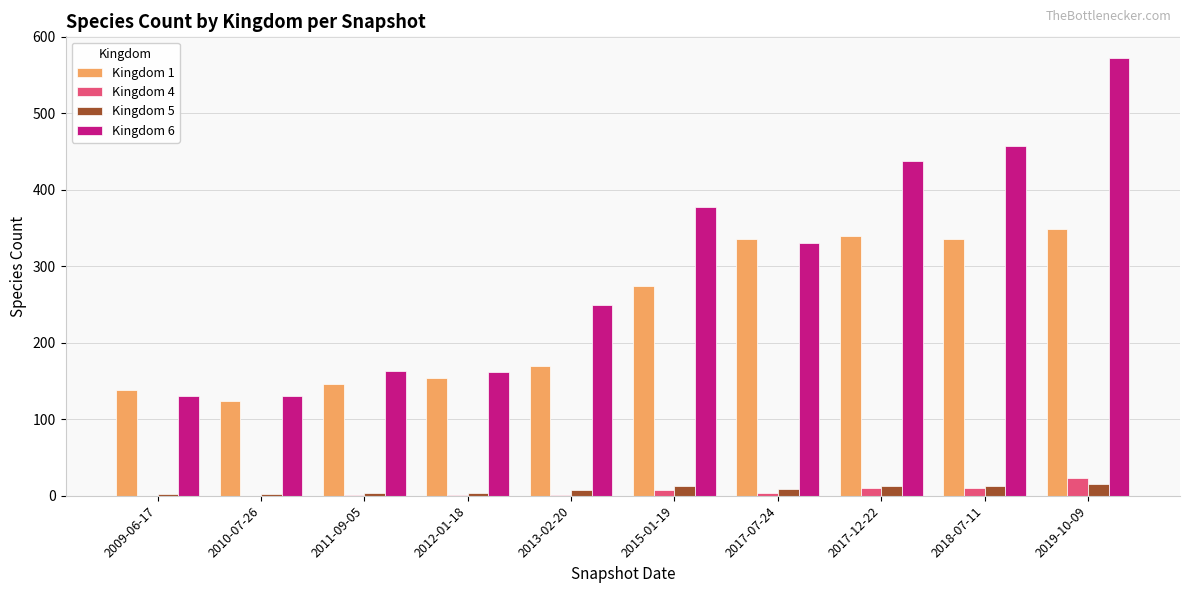

Is the value of Kingdom 1 at 2009-06-17 greater than the value of Kingdom 5 at 2009-06-17?

Yes